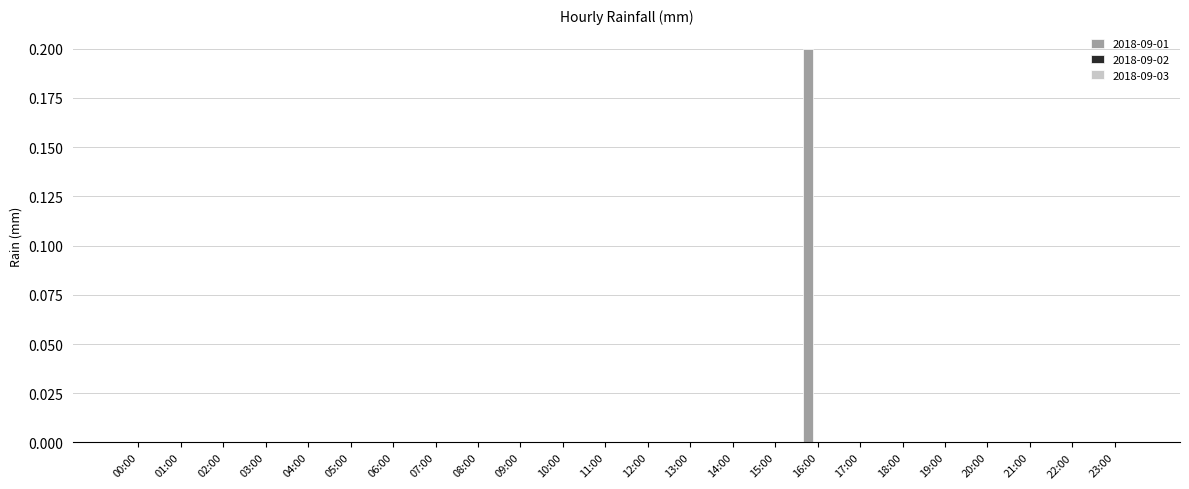

Reading left to right, list all the values displayed in this chart.

00:00=0.0	01:00=0.0	02:00=0.0	03:00=0.0	04:00=0.0	05:00=0.0	06:00=0.0	07:00=0.0	08:00=0.0	09:00=0.0	10:00=0.0	11:00=0.0	12:00=0.0	13:00=0.0	14:00=0.0	15:00=0.0	16:00=0.2	17:00=0.0	18:00=0.0	19:00=0.0	20:00=0.0	21:00=0.0	22:00=0.0	23:00=0.0